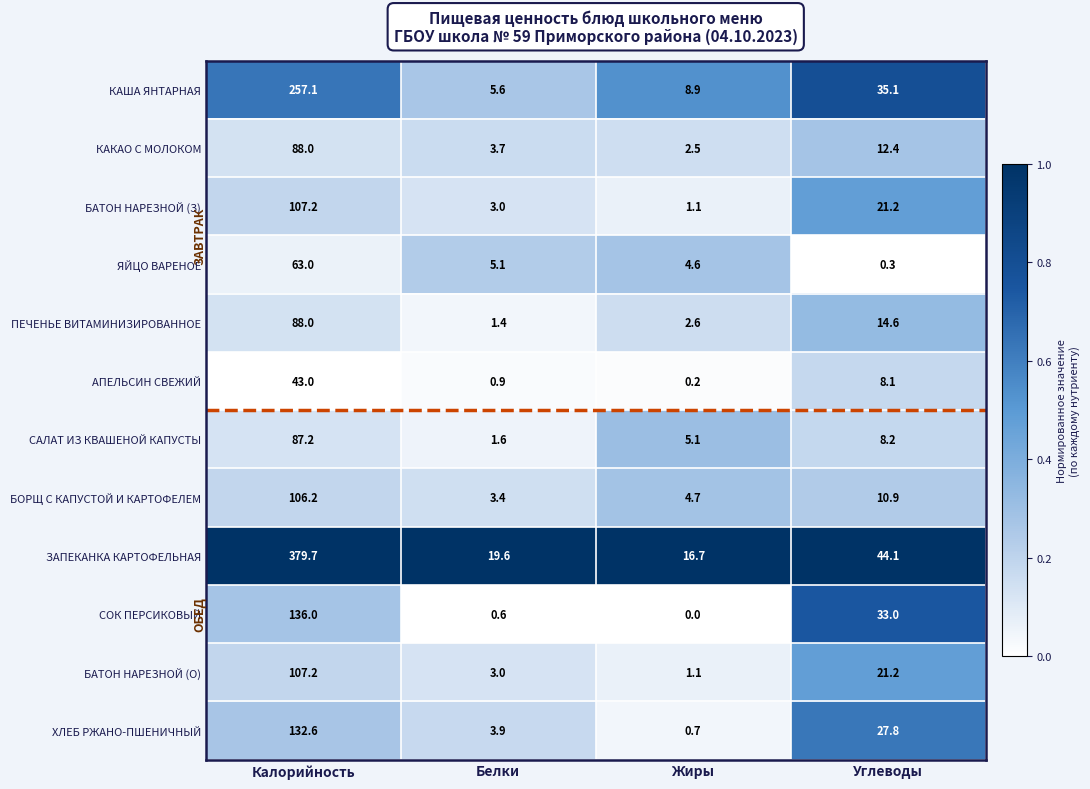

What is the difference between the maximum and minimum values in the БАТОН НАРЕЗНОЙ (З) series?

106.1